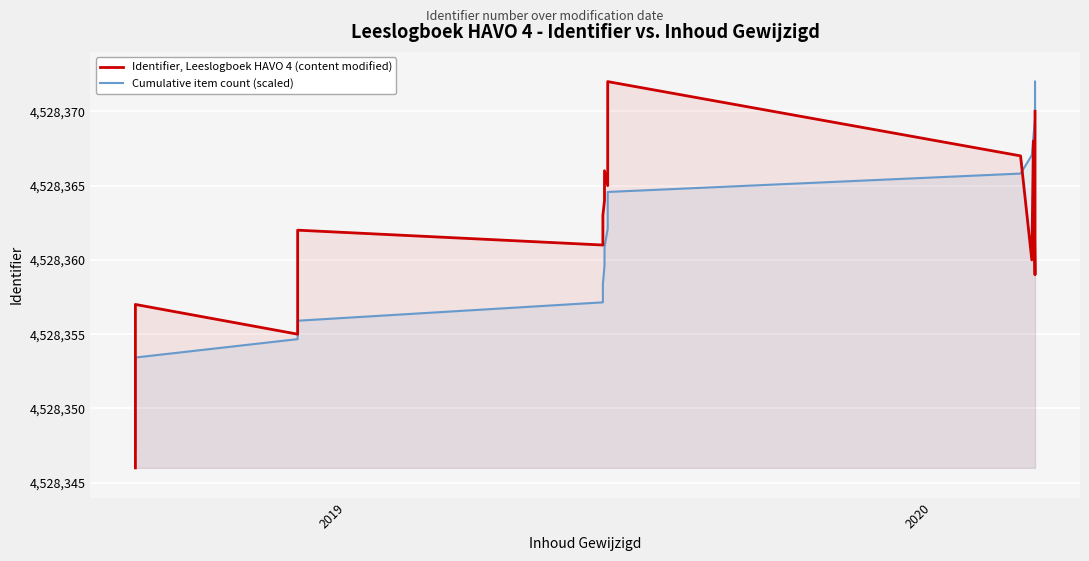

After their last crossing, which series has the higher values: Identifier, Leeslogboek HAVO 4 (content modified) or Cumulative item count (scaled)?

Cumulative item count (scaled)